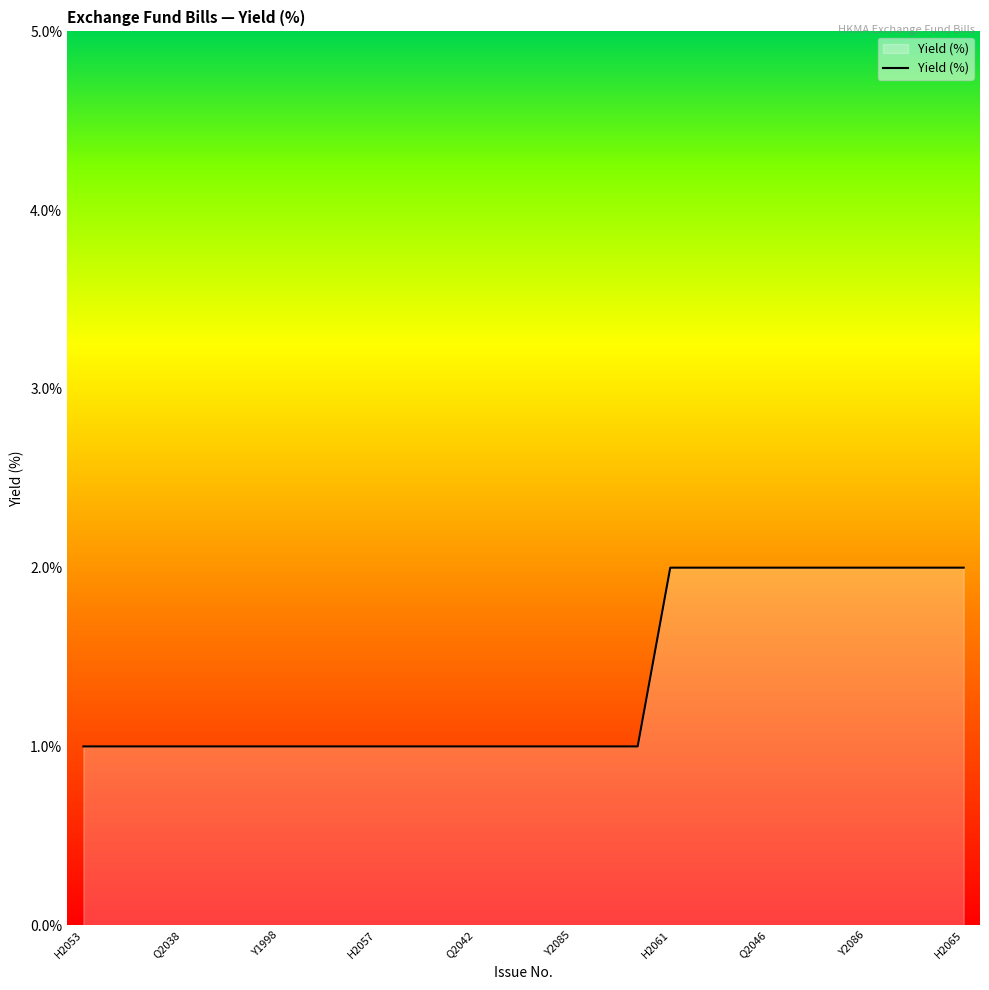

Does the chart display data point markers on the line(s)?

No